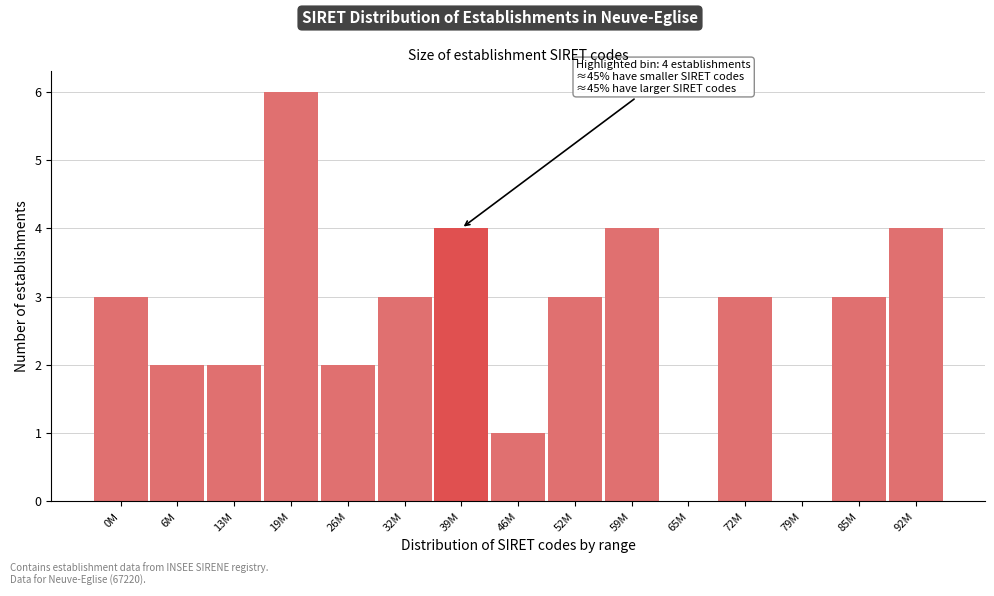

Reading left to right, what are all the values shown in this chart?

0M=3	6M=2	13M=2	19M=6	26M=2	32M=3	39M=4	46M=1	52M=3	59M=4	65M=0	72M=3	79M=0	85M=3	92M=4